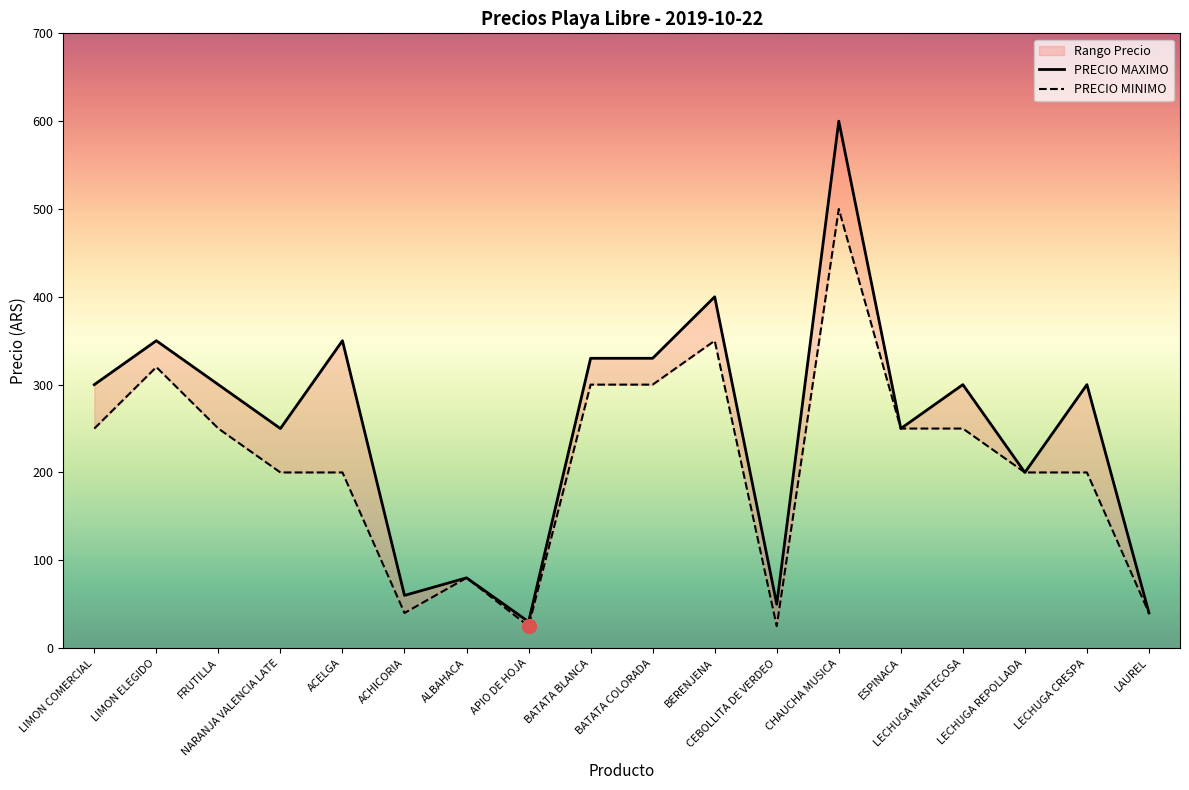

What is the difference between the maximum and minimum values in the PRECIO MAXIMO series?

570